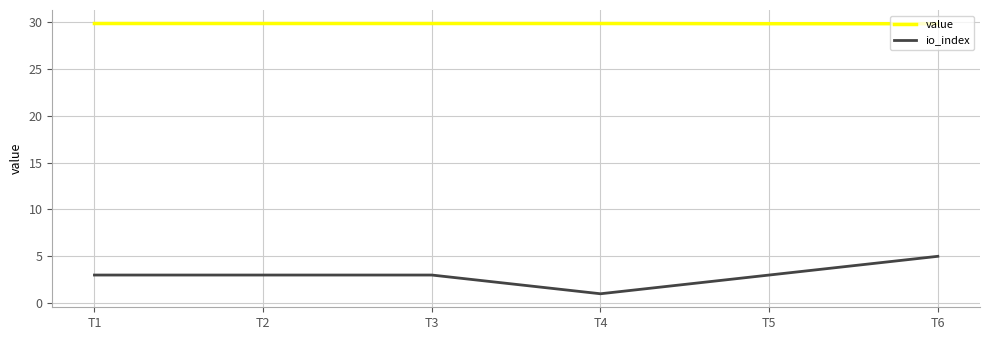

What is the difference between the maximum and minimum values in the io_index series?

4.0